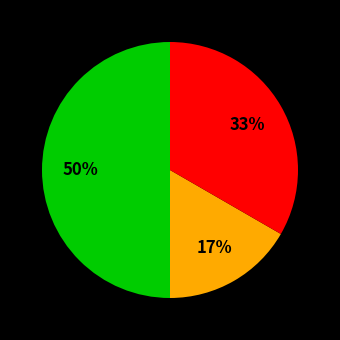

To the nearest percent, what is the average slice percentage?

33%